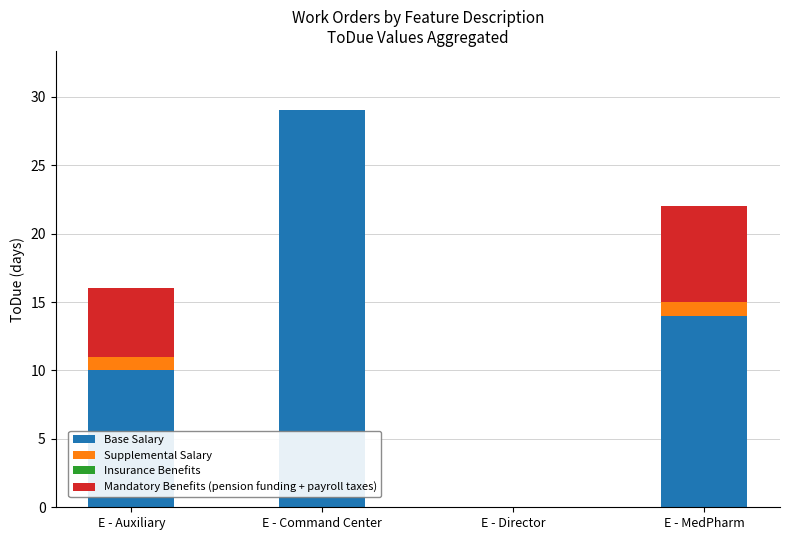

What is the sum of the Base Salary values at E - Command Center and E - Director?

29